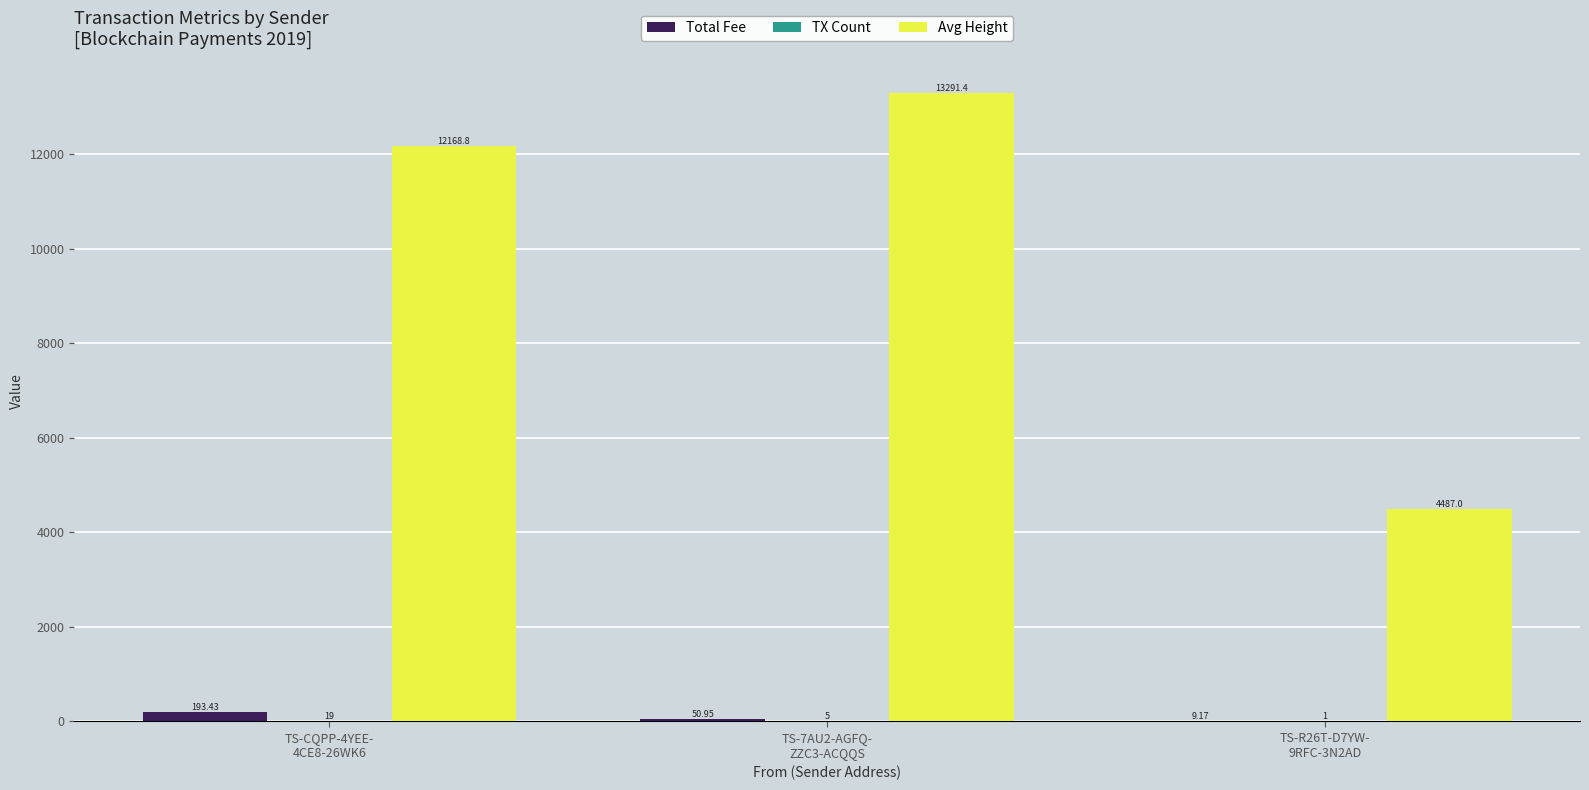

Does the chart contain stacked bars?

No